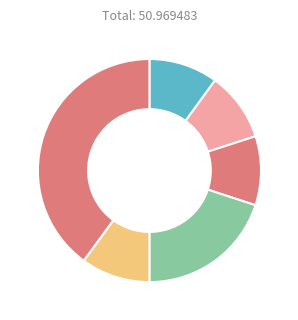

Is there any slice that represents more than half of the pie?

No